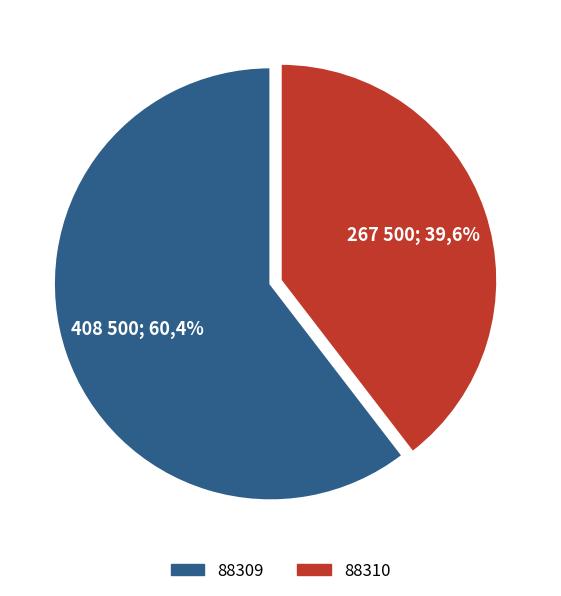

Do 88309 and 88310 together represent more than half of the pie?

Yes